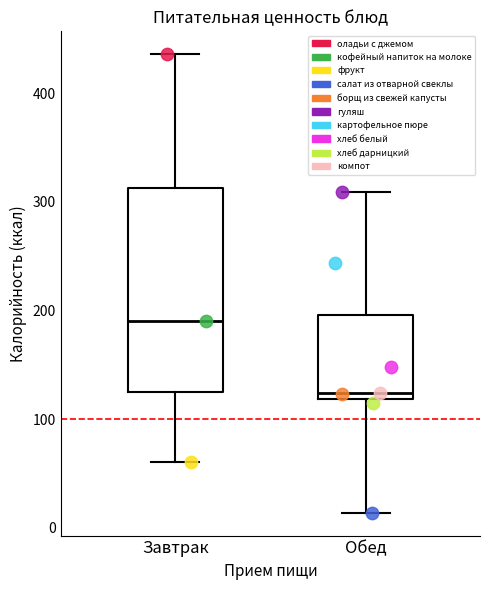

What are all the series names shown in the legend?

оладьи с джемом, кофейный напиток на молоке, фрукт, салат из отварной свеклы, борщ из свежей капусты, гуляш, картофельное пюре, хлеб белый, хлеб дарницкий, компот